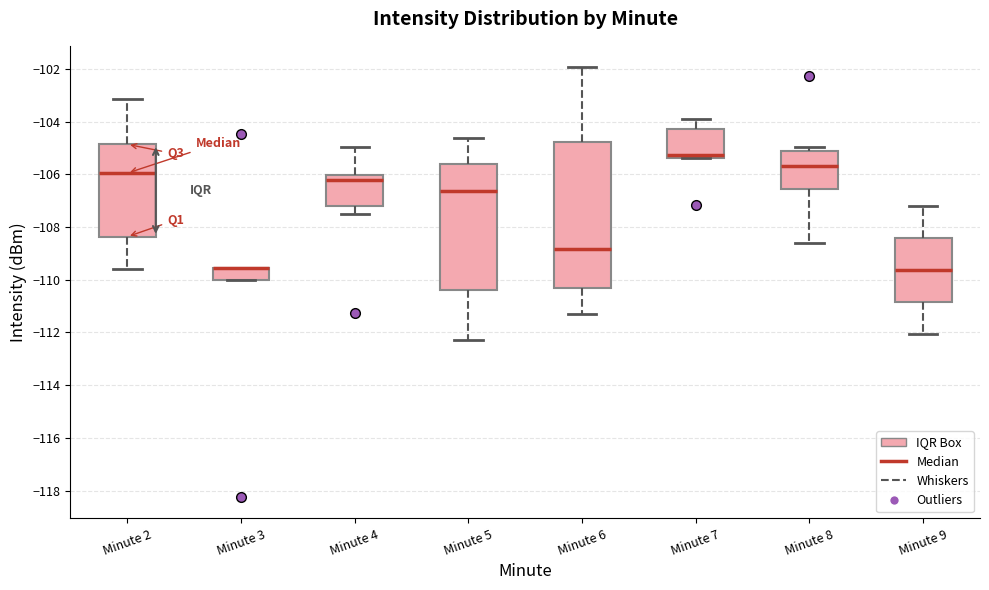

Reading left to right, read every box against the y-axis: the position of its median line, the range the box covers, and the ends of its whiskers. The values are not printed on the chart, so give them approximately, as read against the axis.

Minute 2: median -106.0, box -108.4 to -104.8, whiskers -109.6 to -103.2
Minute 3: median -109.6 (drawn on the box's upper edge), box -110.0 to -109.6, whiskers -110.0 to -109.6
Minute 4: median -106.2, box -107.2 to -106.0, whiskers -107.4 to -105.0
Minute 5: median -106.6, box -110.4 to -105.6, whiskers -112.2 to -104.6
Minute 6: median -108.8, box -110.2 to -104.8, whiskers -111.2 to -102.0
Minute 7: median -105.2, box -105.4 to -104.4, whiskers -105.4 to -104.0
Minute 8: median -105.6, box -106.6 to -105.2, whiskers -108.6 to -105.0
Minute 9: median -109.6, box -110.8 to -108.4, whiskers -112.0 to -107.2